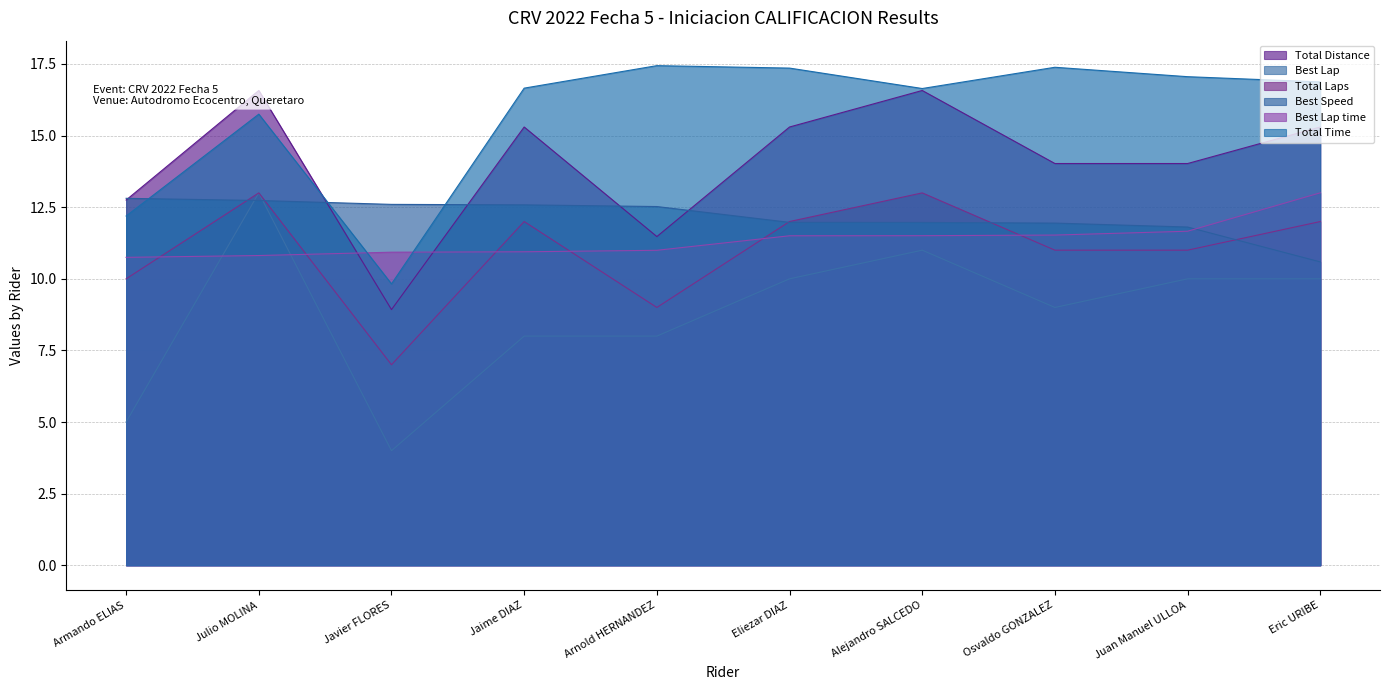

How many interior local valleys does the Total Laps series have?

2